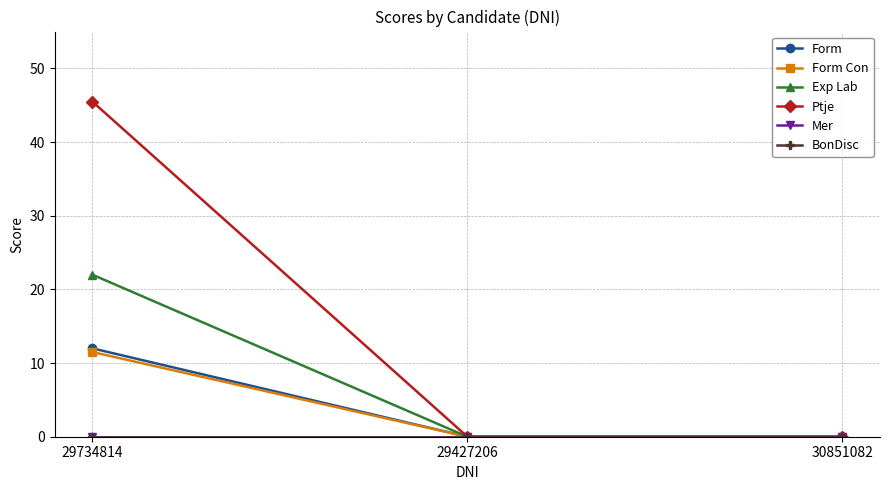

At how many categories does at least one series exceed 18?

1